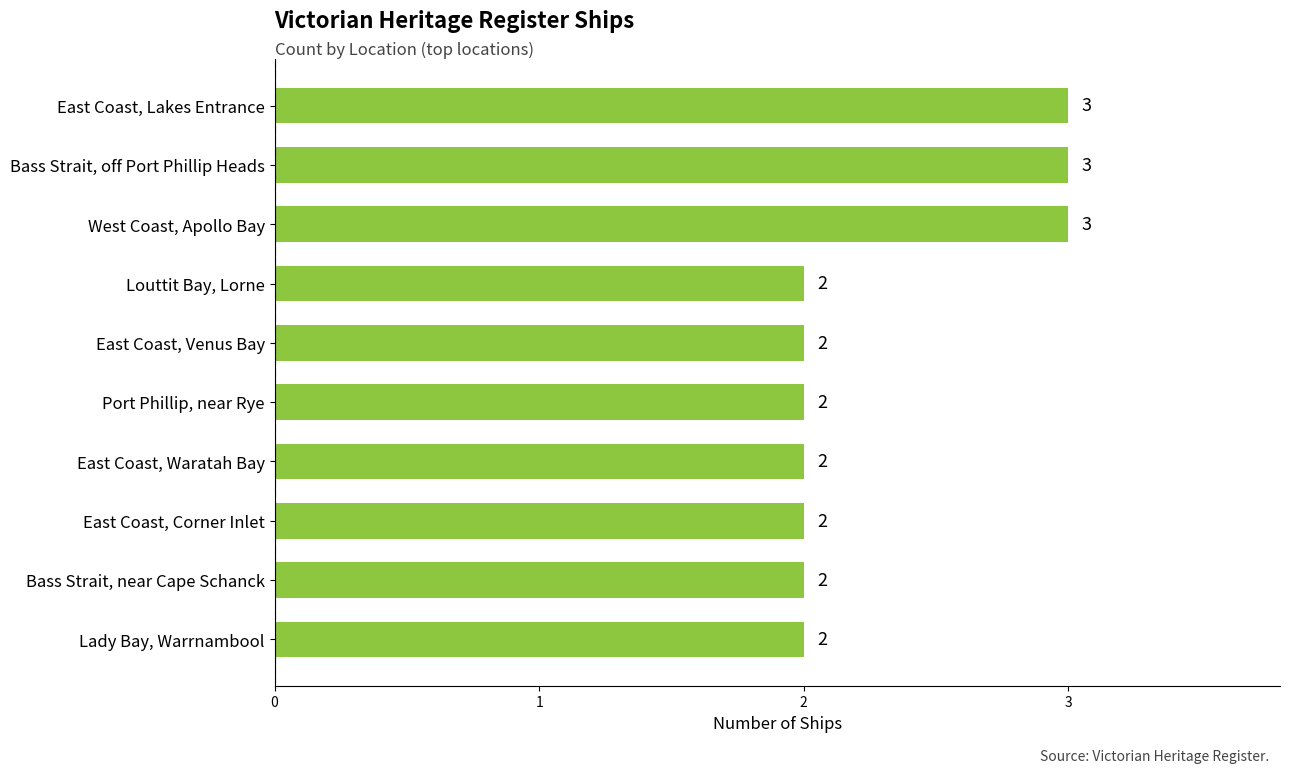

The value at Lady Bay, Warrnambool is 2. True or false?

True